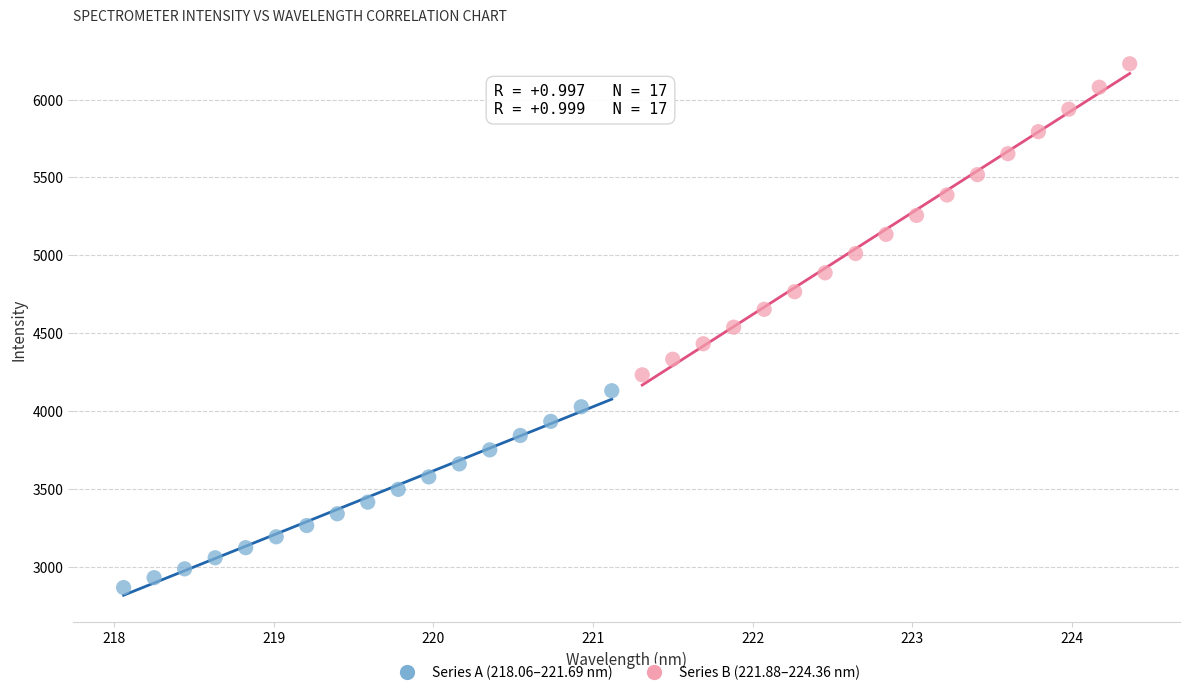

Which series has the widest spread of Y values?

Series B (221.88–224.36 nm)